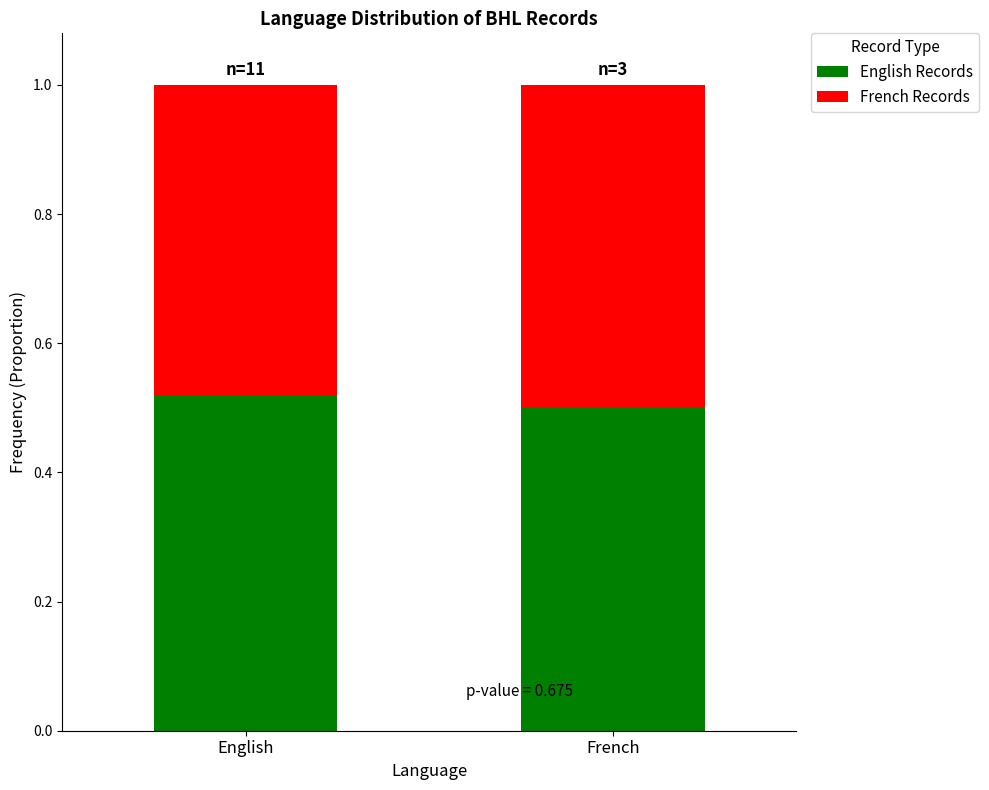

The English Records series shows 0.7 at English. True or false?

False